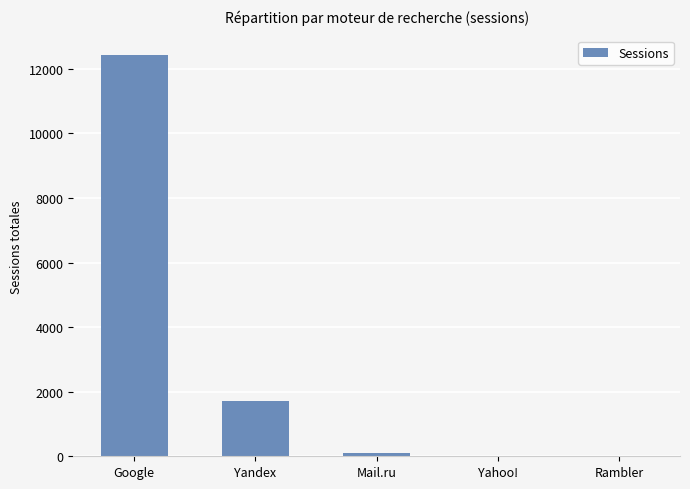

What is the maximum value shown in the chart?

12415